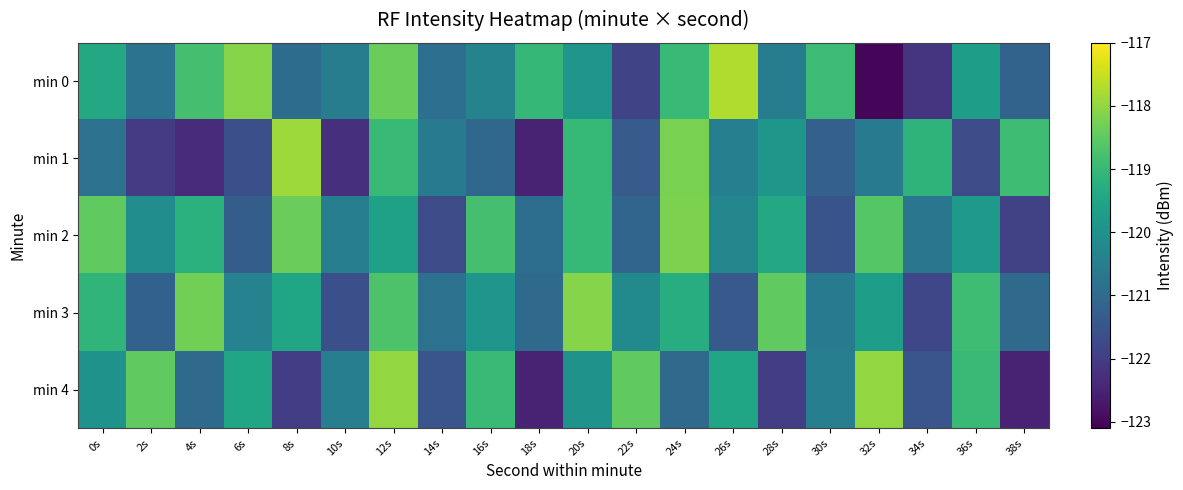

How many categories are shown in the chart?

20